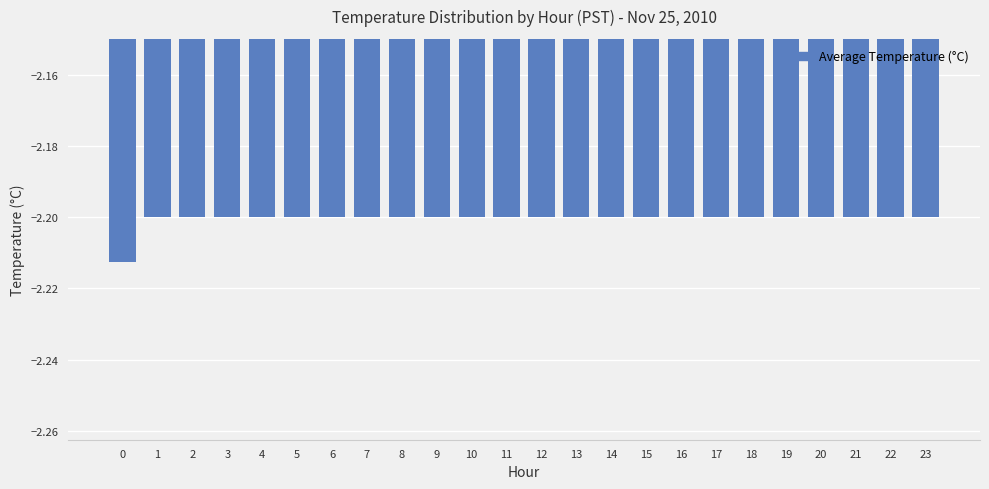

The chart shows a value of -2.2 at 3. True or false?

True